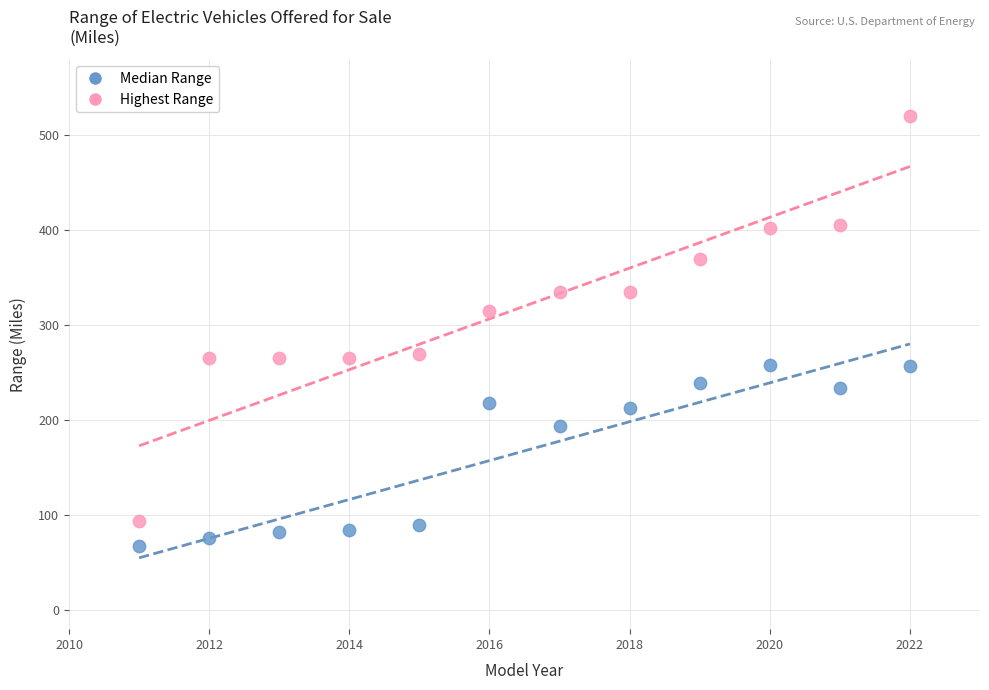

Which series reaches the maximum Y coordinate?

Highest Range